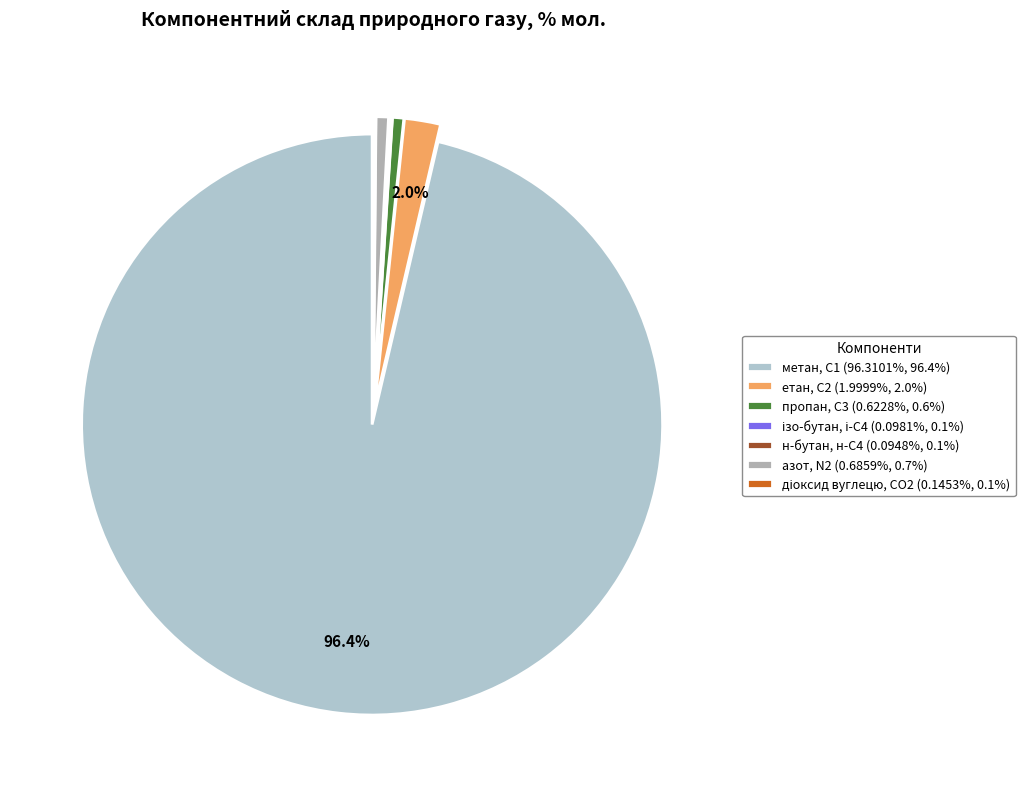

How many slices are in this pie chart?

7